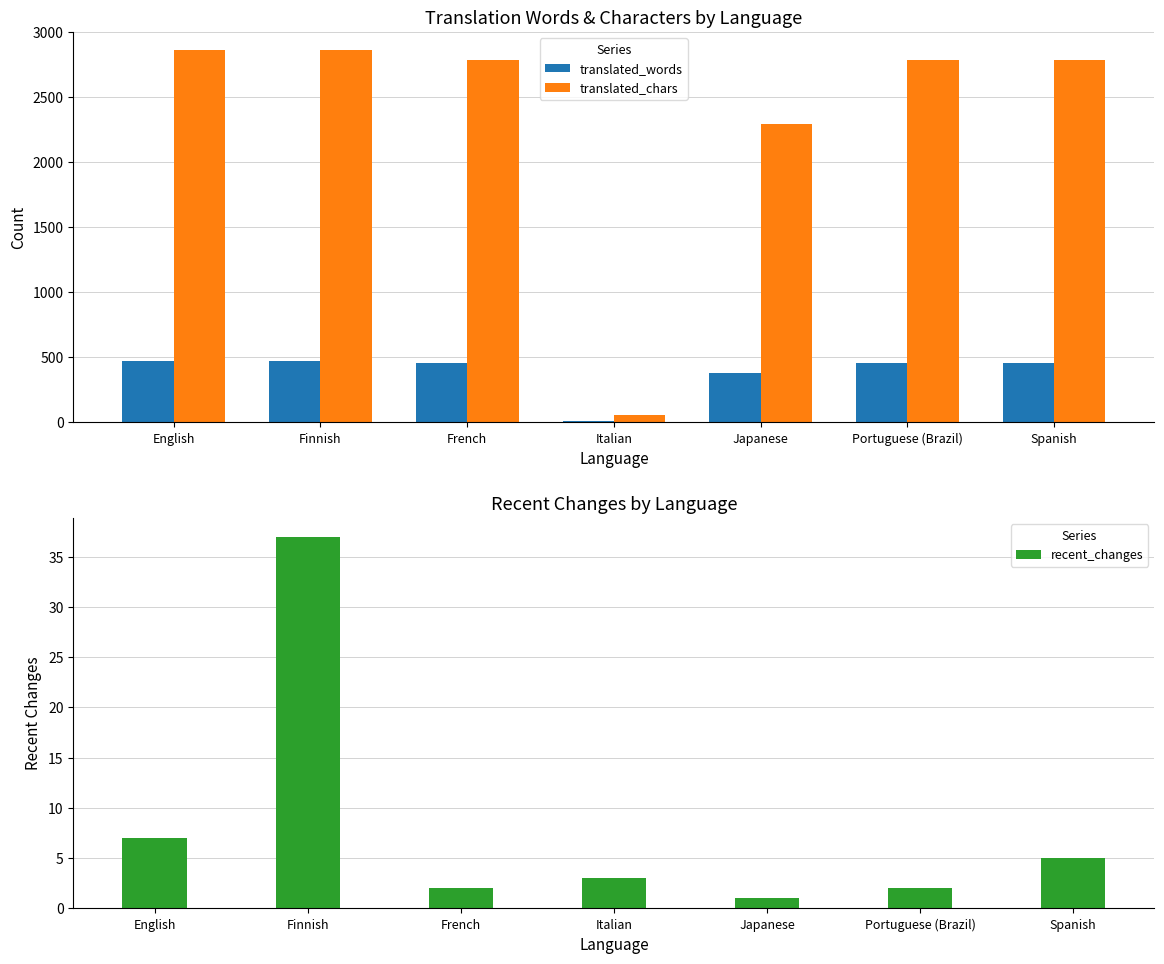

At which category does the chart reach its minimum across all series?

Japanese